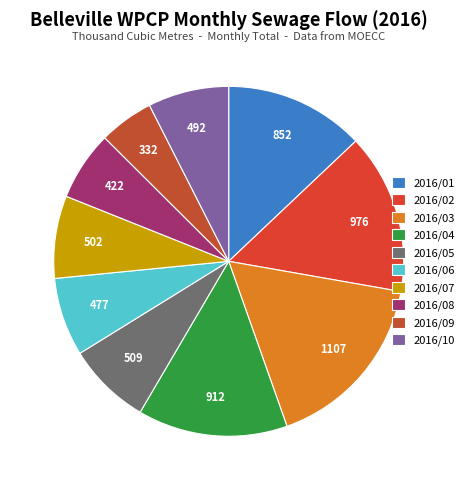

To the nearest percent, what is the difference between the 2016/06 and 2016/09 slice percentages?

2%